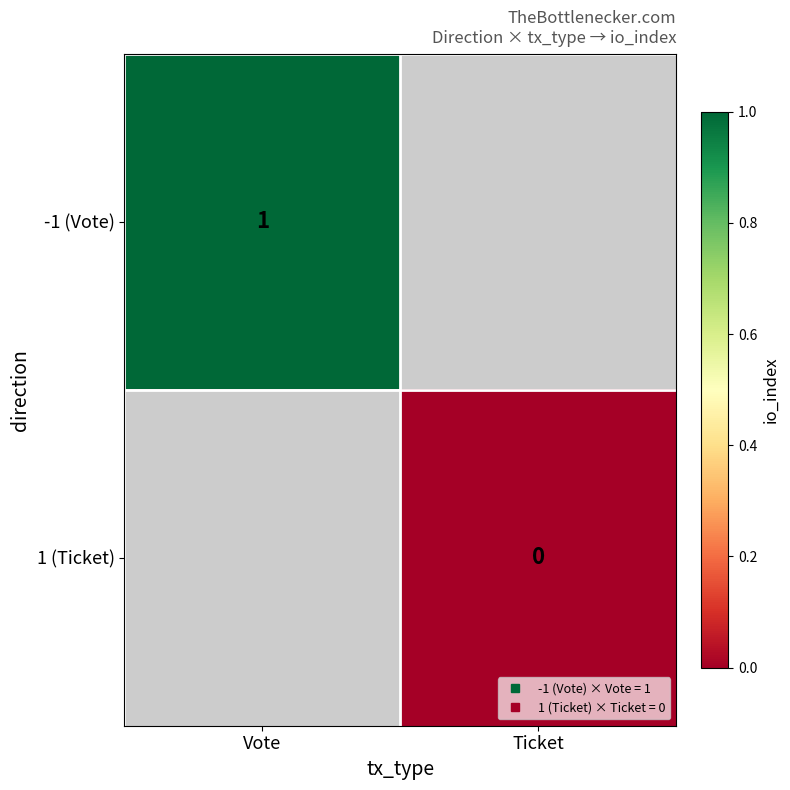

Which category has the lowest value across all series?

Ticket